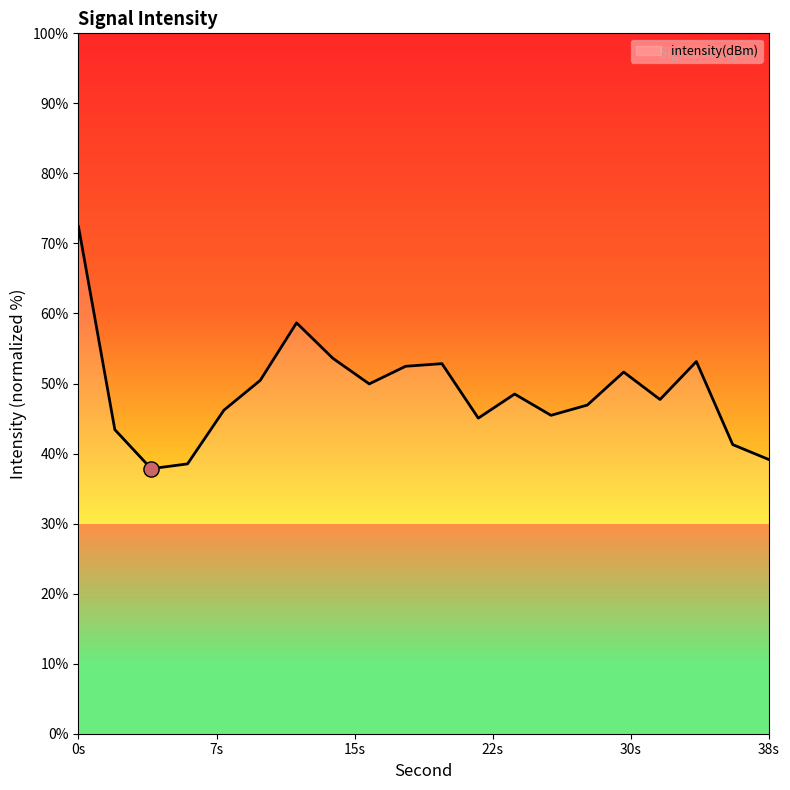

Which has a higher value, 26 or 34?

34